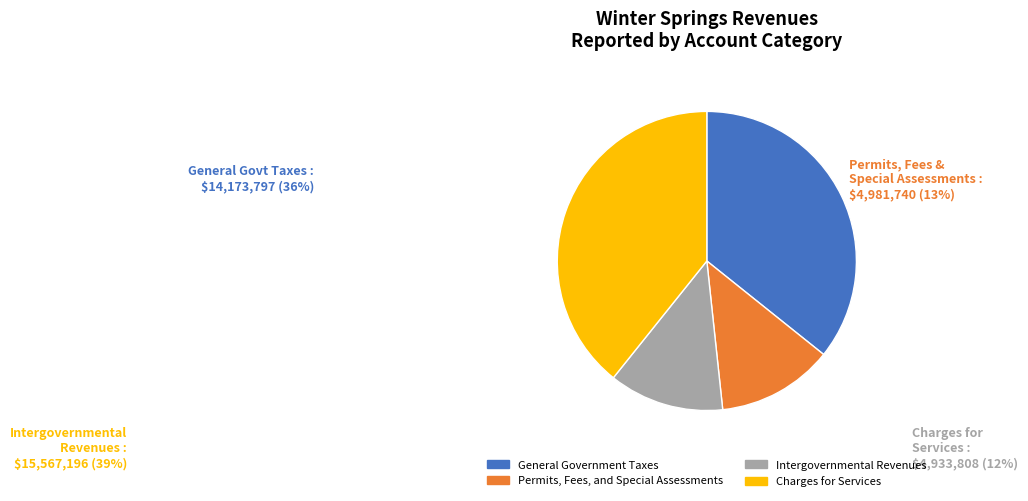

Does General Government Taxes account for over 50% of the chart?

No